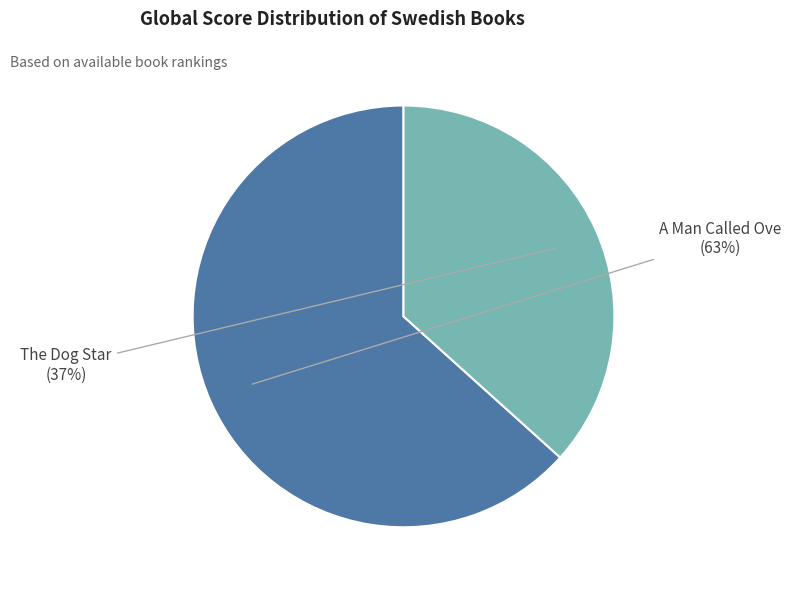

Is it true that The Dog Star is 37% of the pie?

True